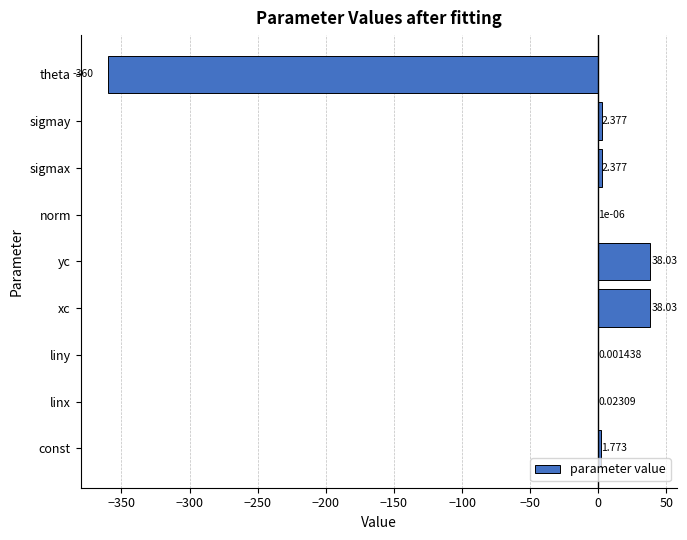

Which has a higher value, const or yc?

yc